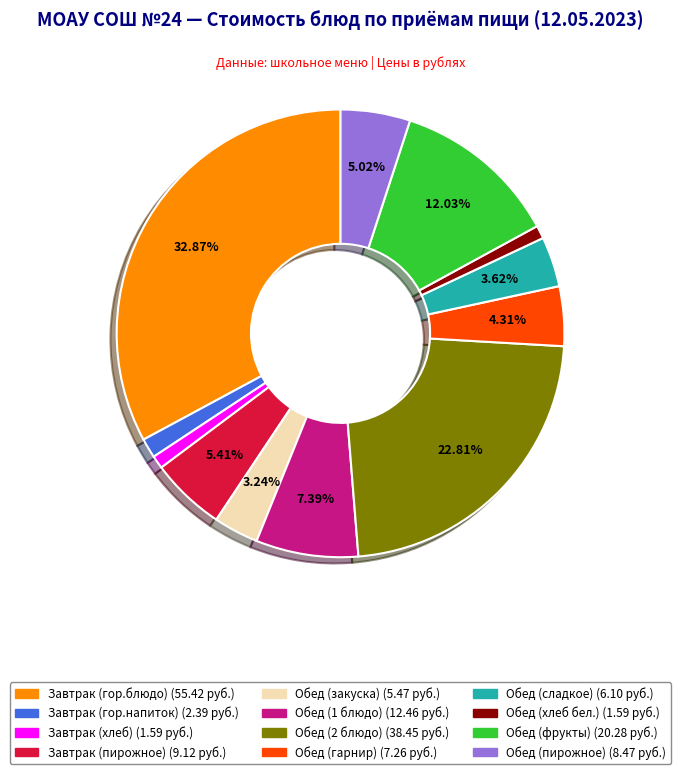

What is the largest slice in the pie chart?

Завтрак (гор.блюдо)